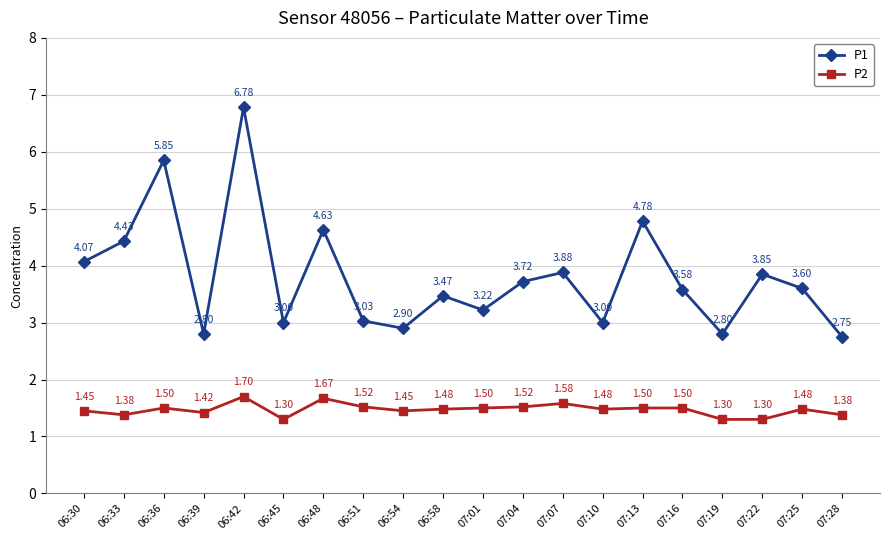

True or false: P2 and P1 intersect in this chart.

False